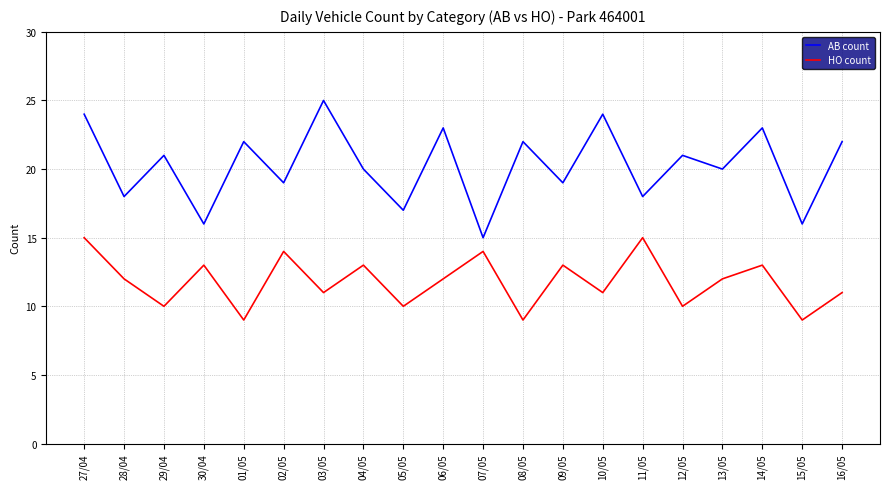

How many lines are shown in the chart?

2